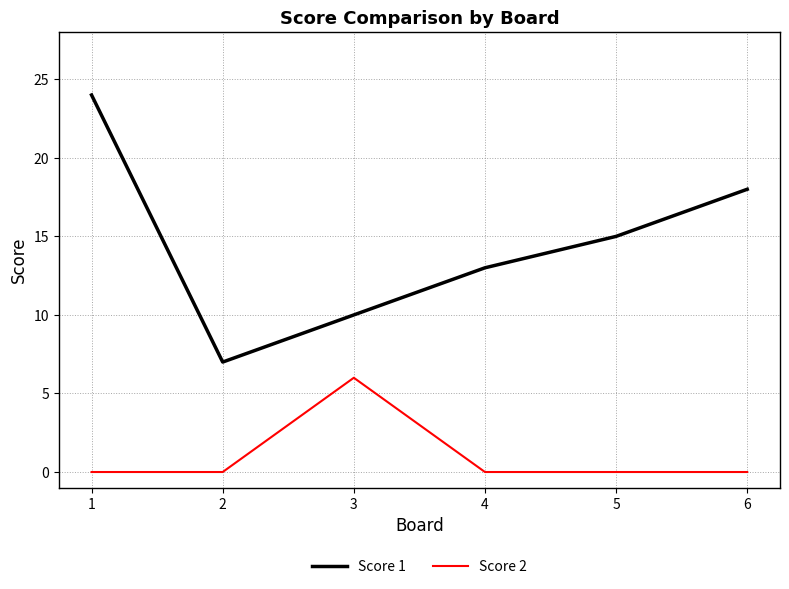

What is the total value across all series at 2?

7